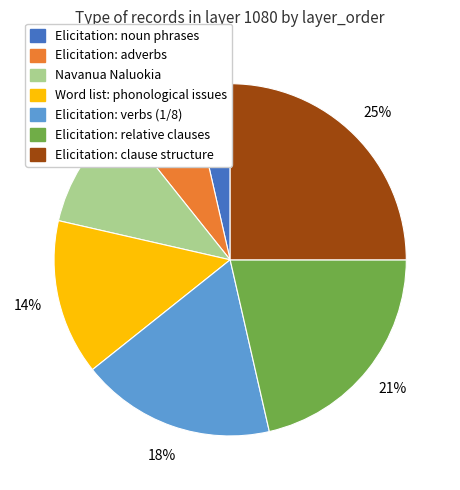

How many segments does this pie chart have?

7